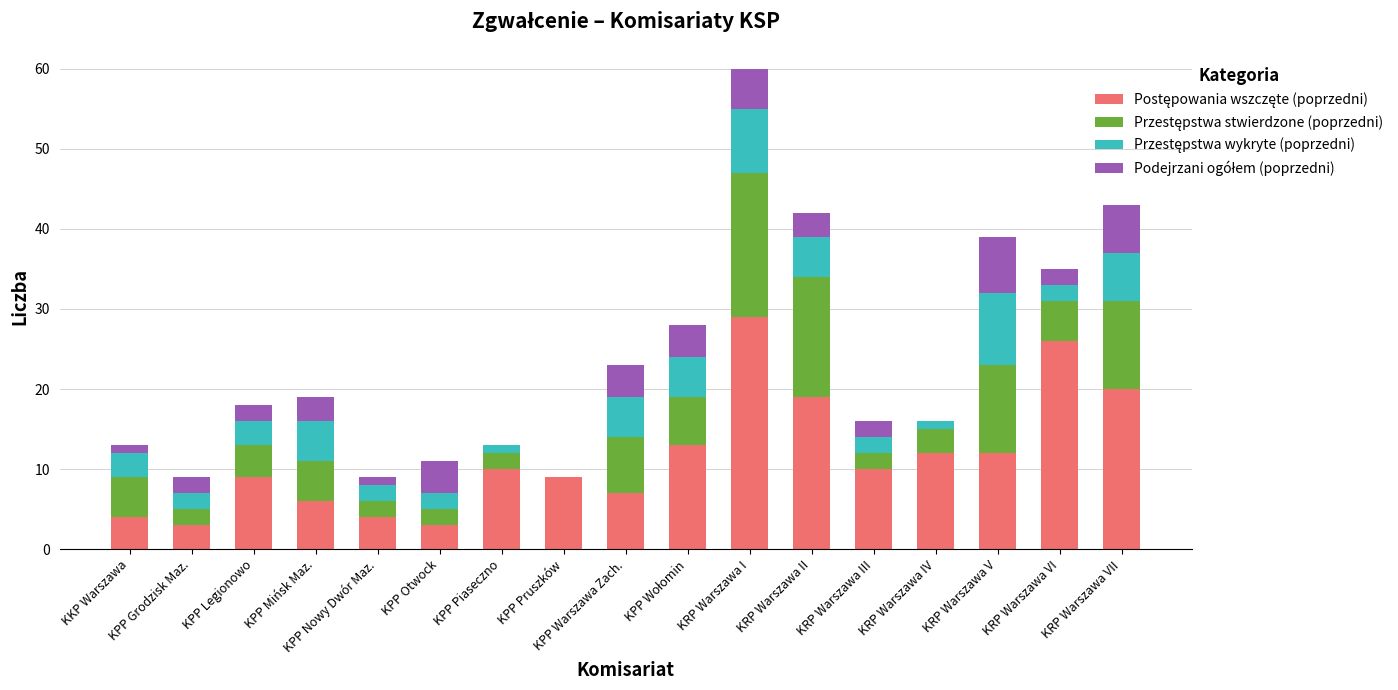

At which category is the sum across all series the highest?

KRP Warszawa I